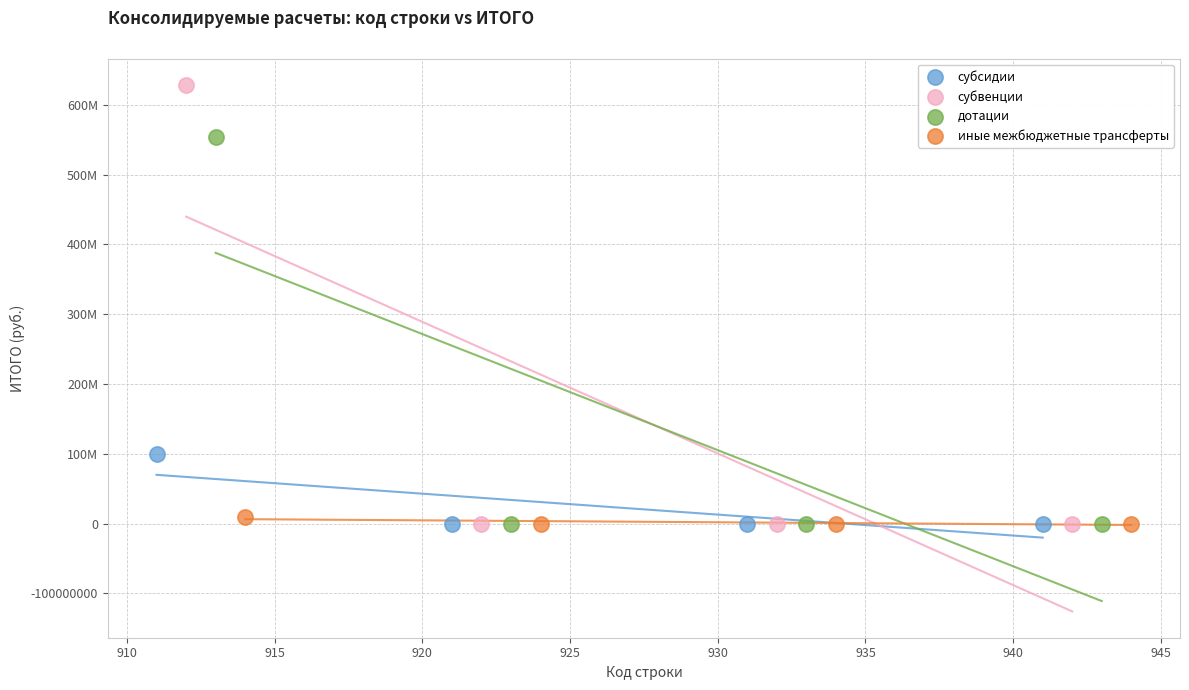

Which series reaches the maximum Y coordinate?

субвенции